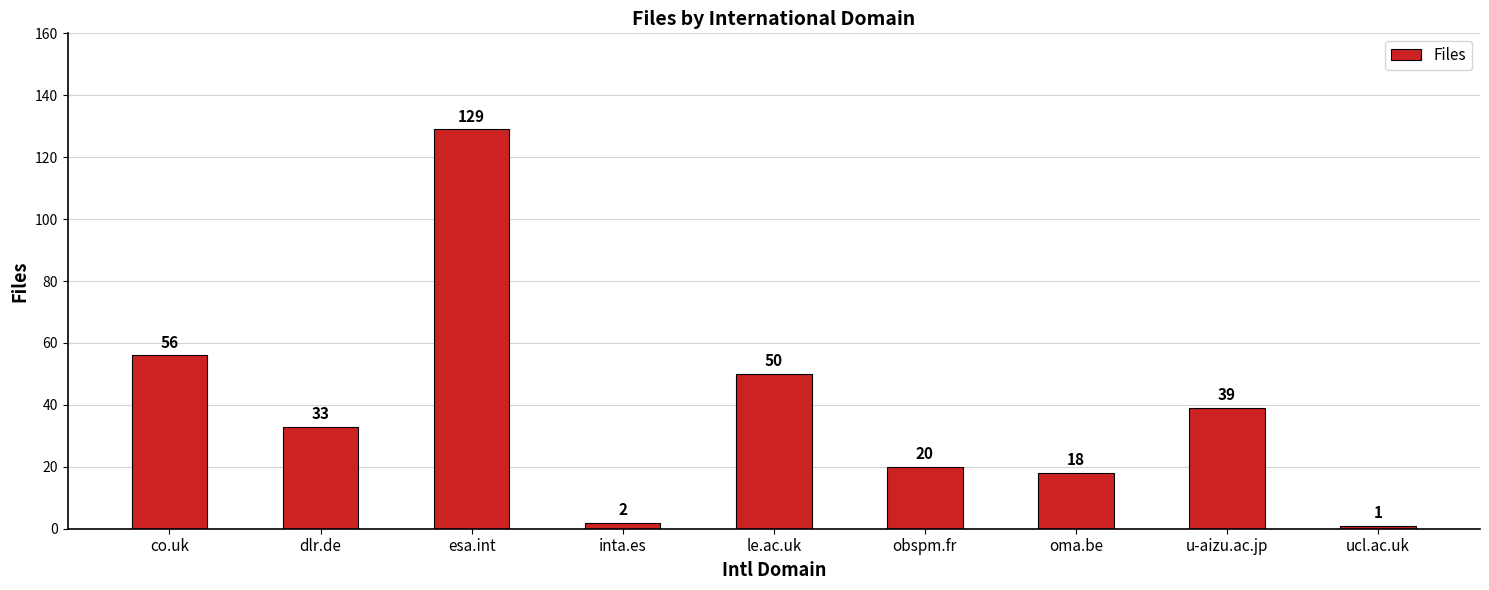

What is the difference between the second highest and second lowest values?

54